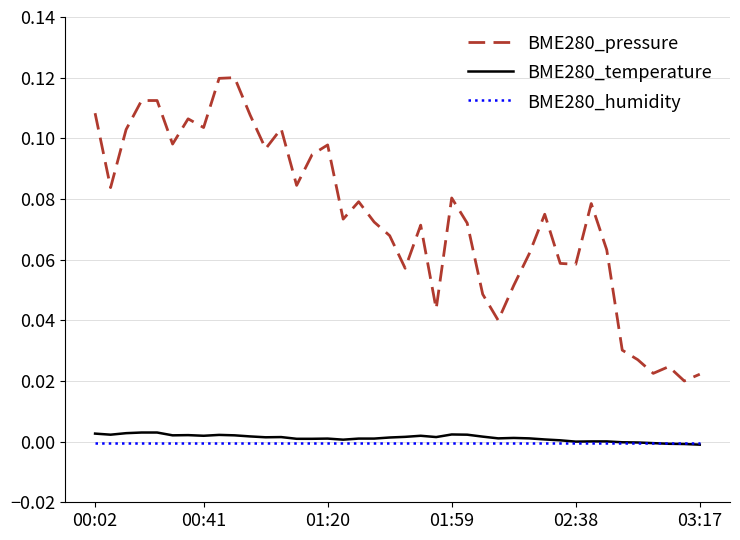

Which series has the largest range (max minus min)?

BME280_pressure